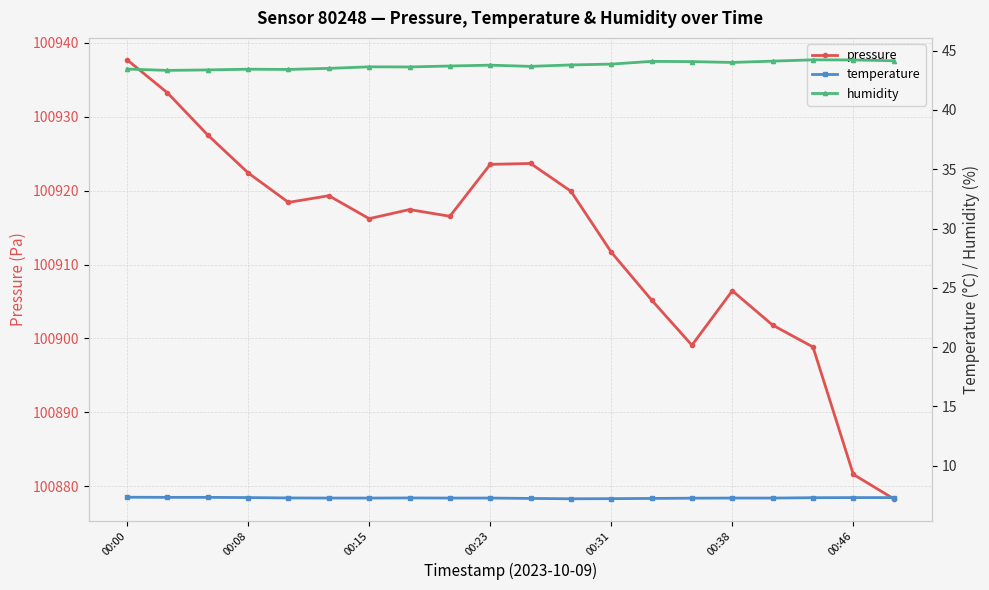

True or false: pressure has a value of 100881.6 at 00:46.

True